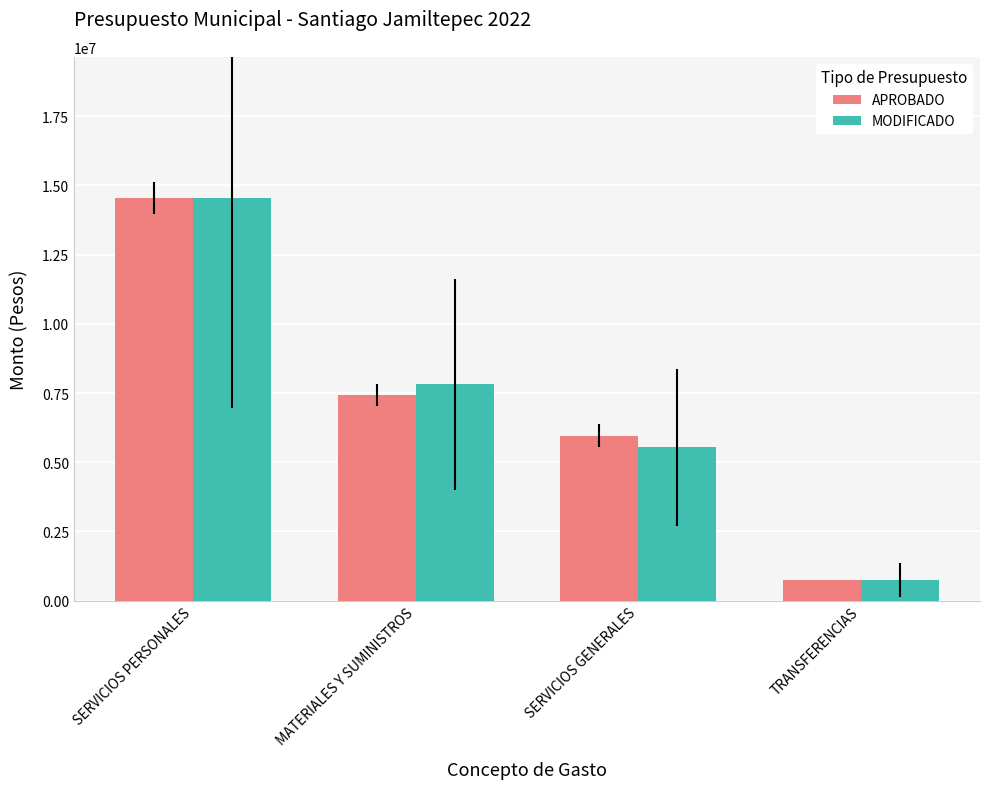

What is the greatest value displayed?

14550800.0